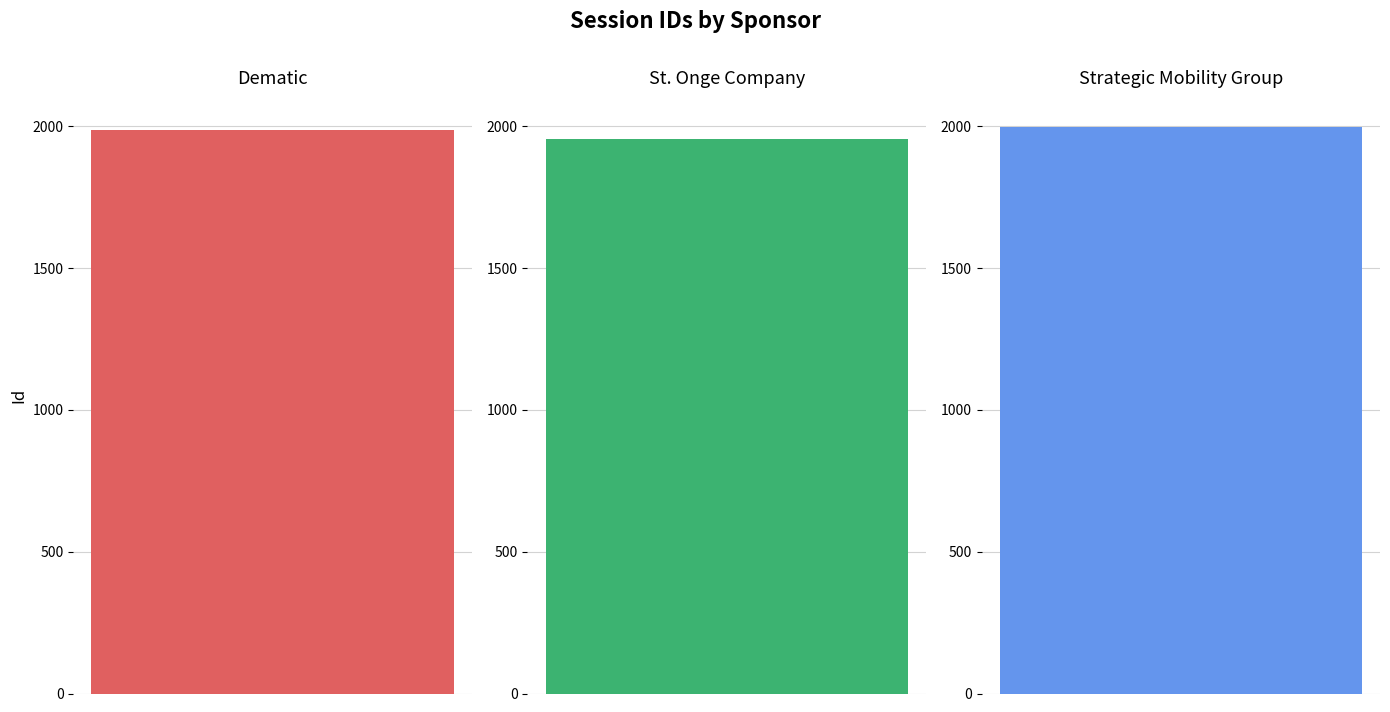

What position from the left is St. Onge Company?

2